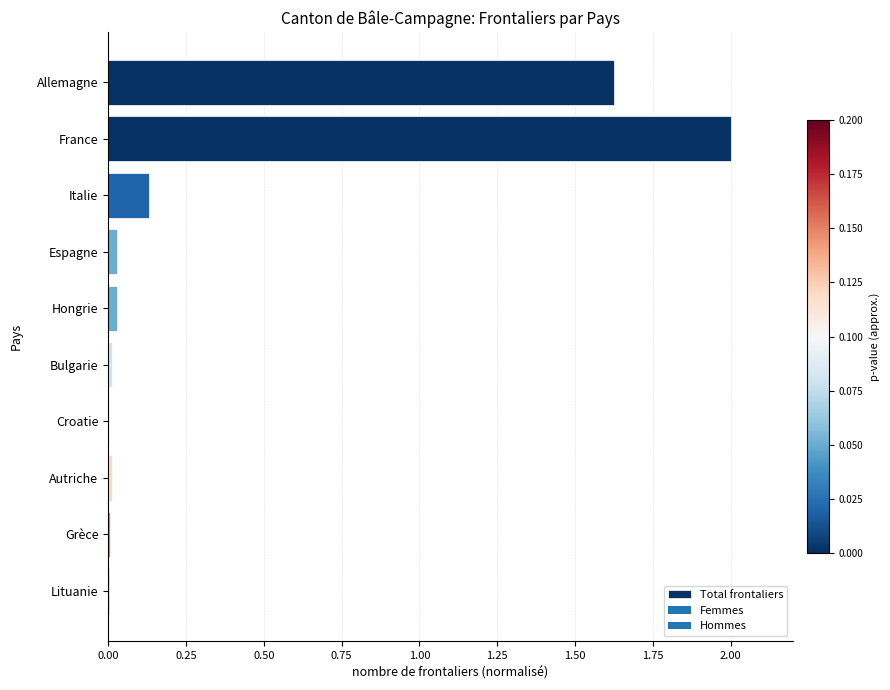

Which label corresponds to the largest value in the chart?

France